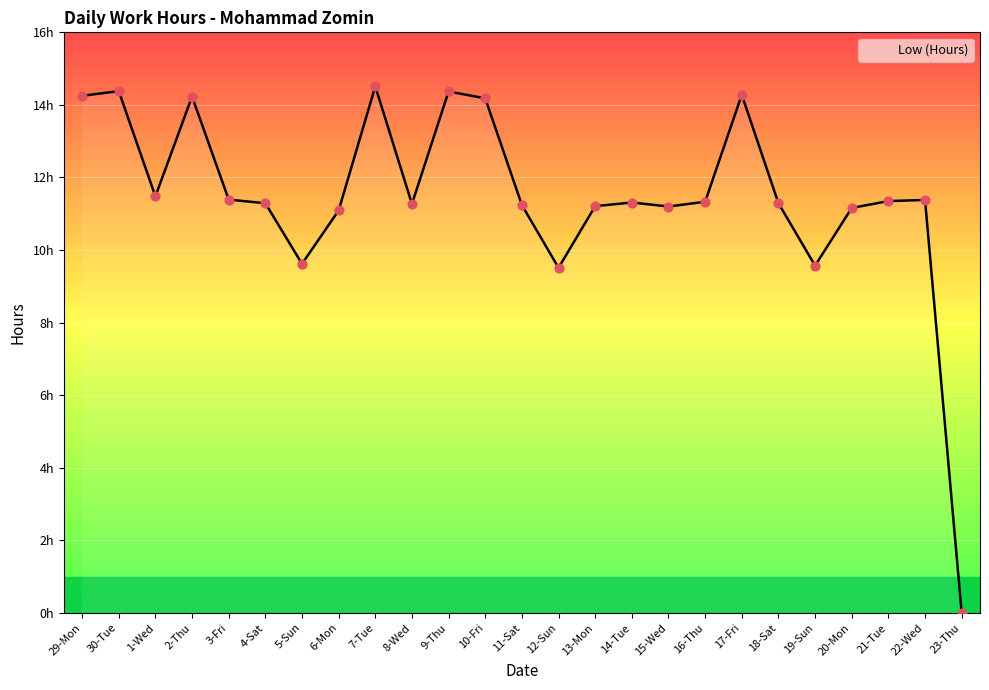

Does the chart have visible grid lines?

Yes